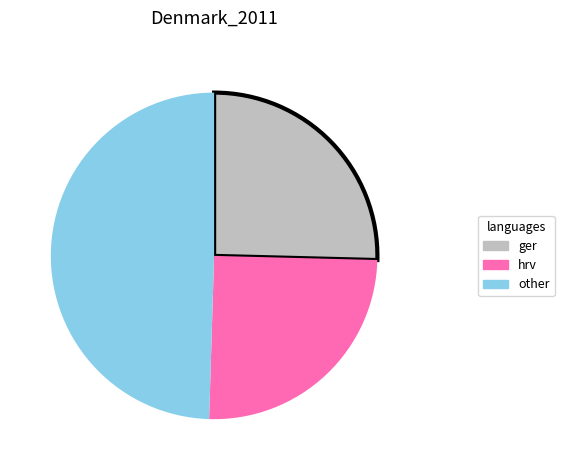

How many segments does this pie chart have?

3